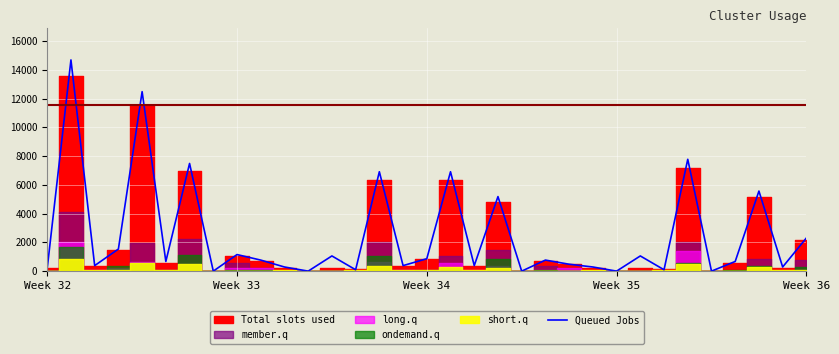

Is it true that the value at 10 is 71.4?

False